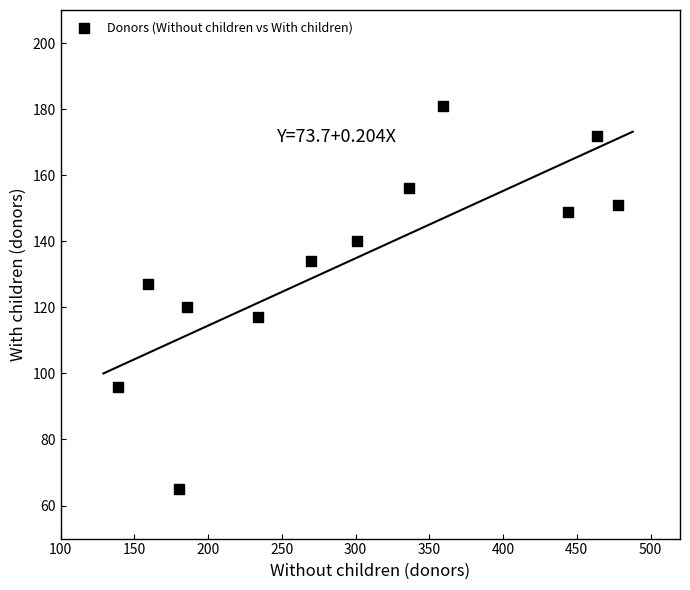

What is the average X value?

296